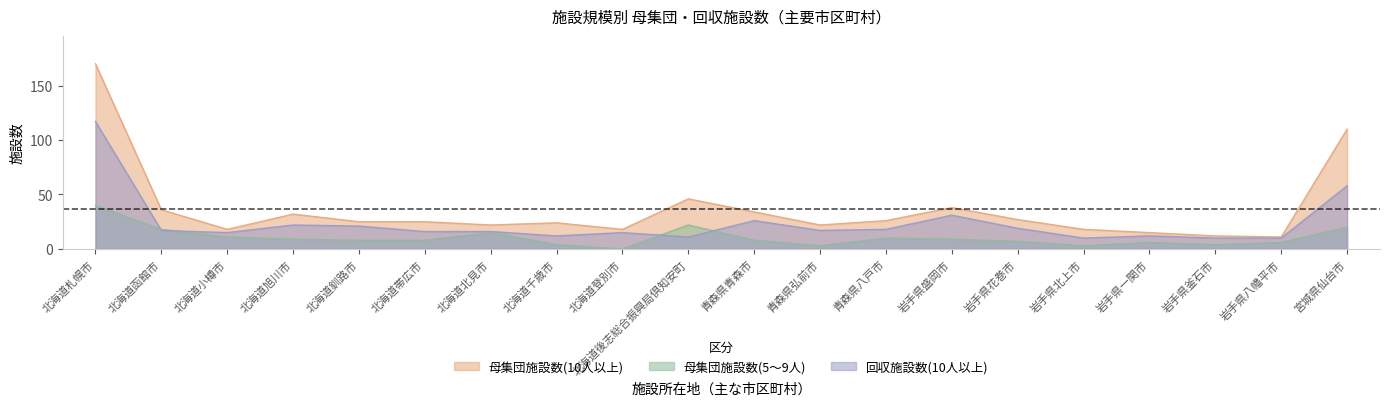

True or false: 回収施設数(10人以上) and 母集団施設数(10人以上) cross at least once.

False